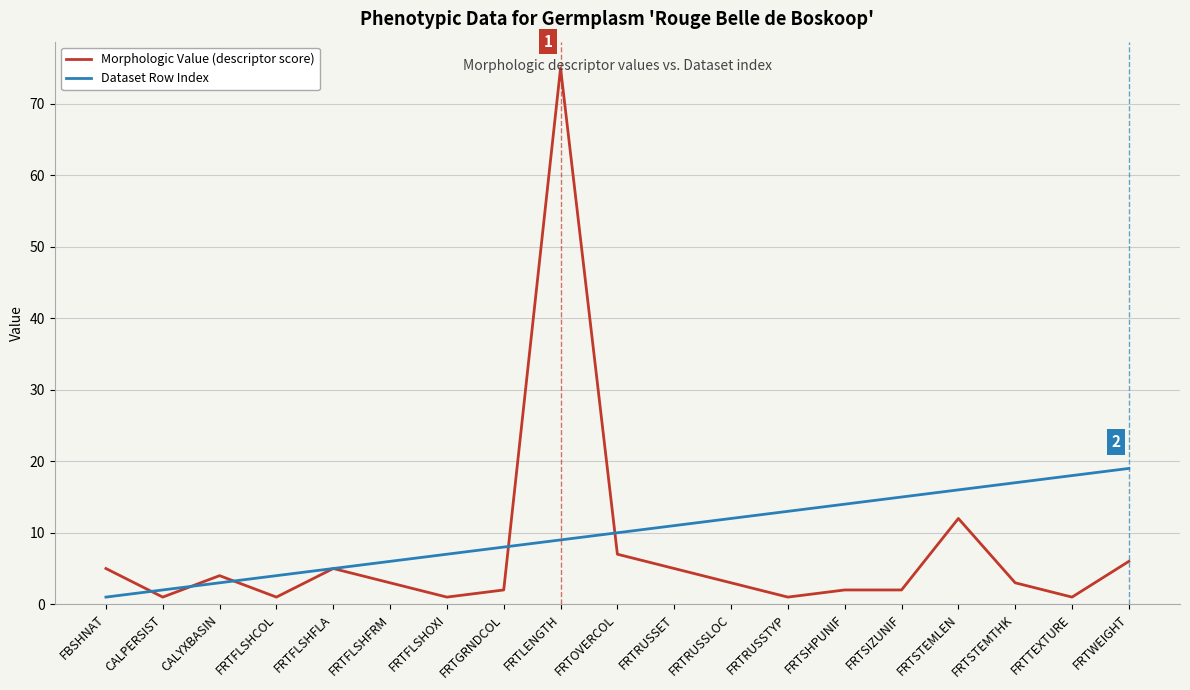

At which label is Morphologic Value (descriptor score) closest to 38?

FRTSTEMLEN